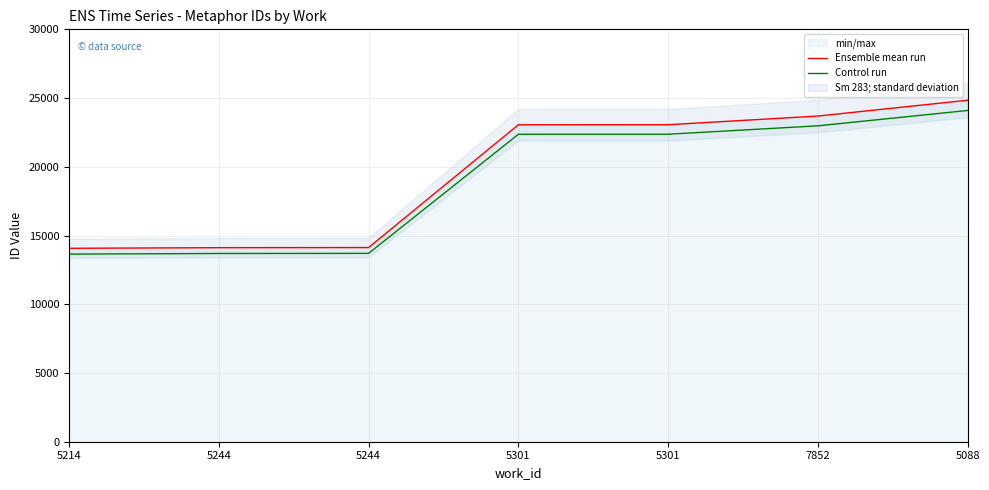

List the series in order of their overall mean, highest first.

Ensemble mean run, Control run